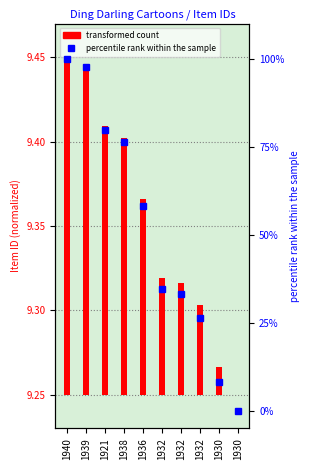

What is the change in value from 1932 to 1930?

-33.2